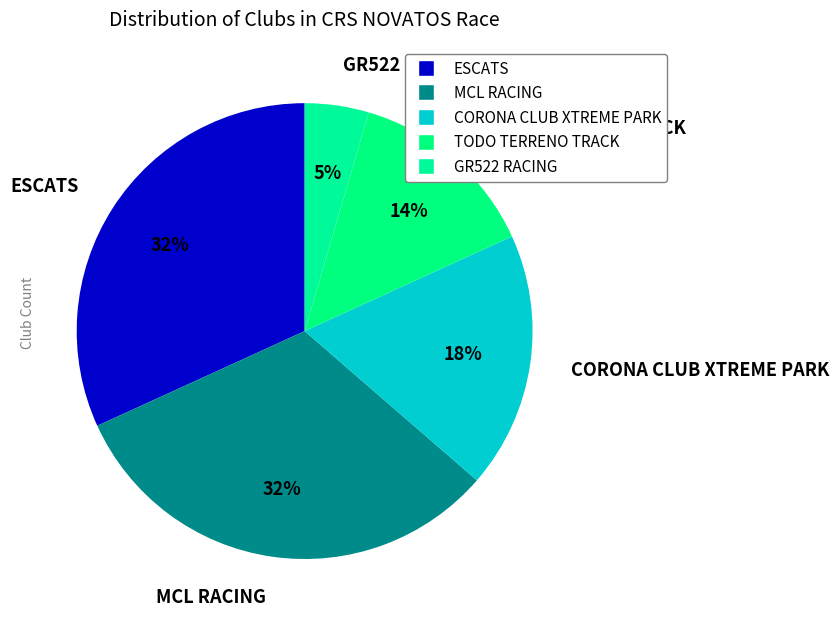

To the nearest percent, what is the difference between the largest and smallest slice percentages?

27%